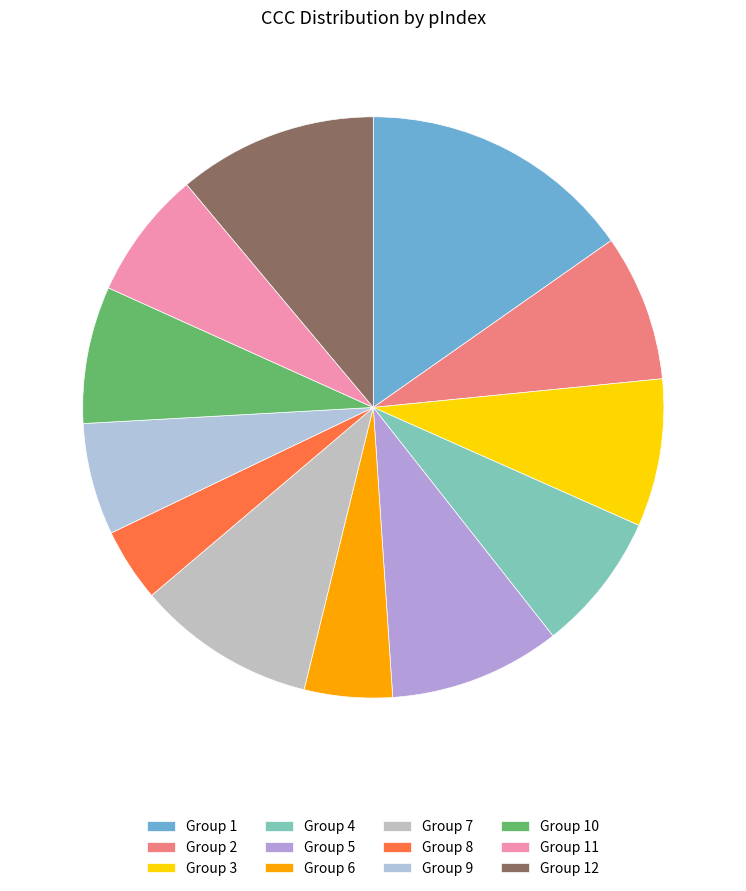

Is there any slice that represents more than half of the pie?

No